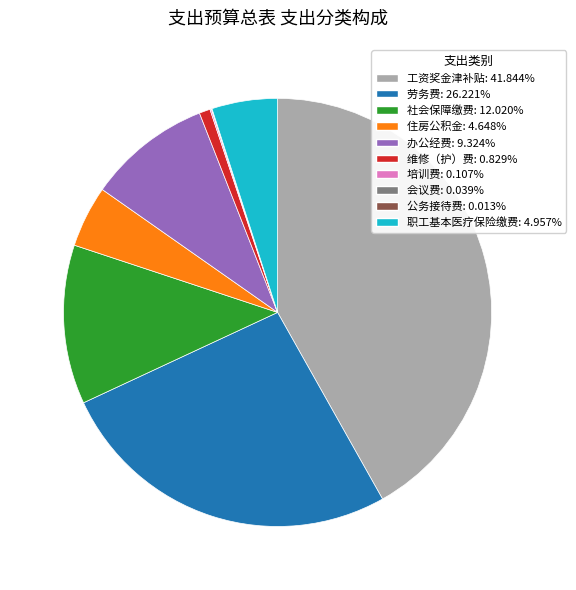

Is there any slice that represents more than half of the pie?

No